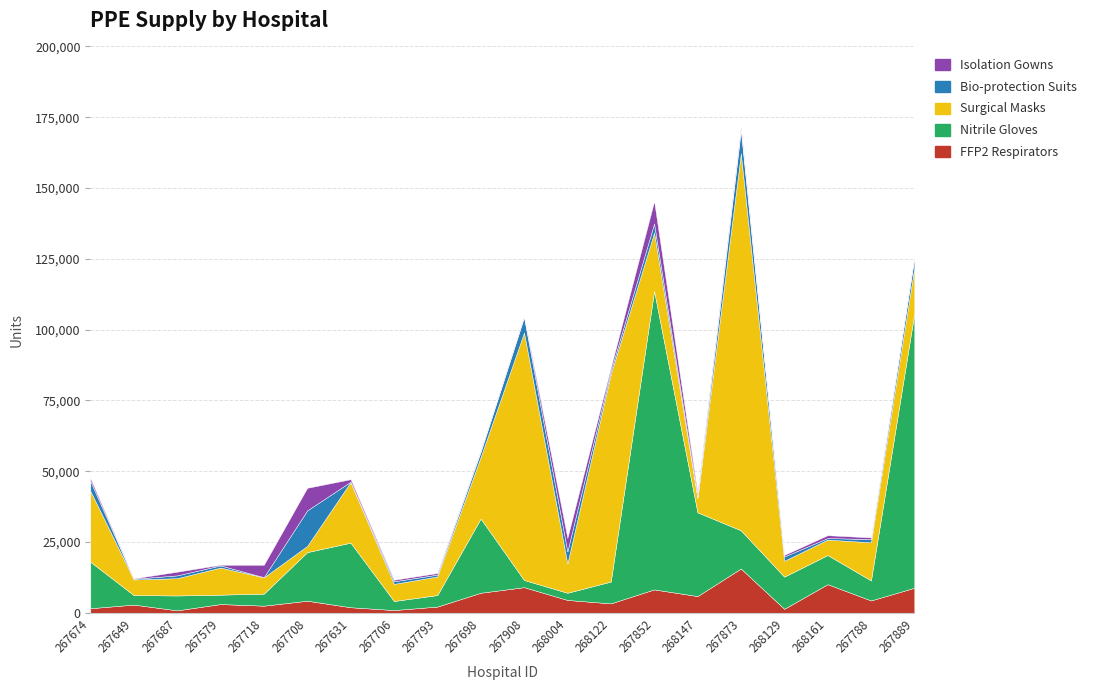

True or false: Surgical Masks has a value of 9103 at 267793.

False